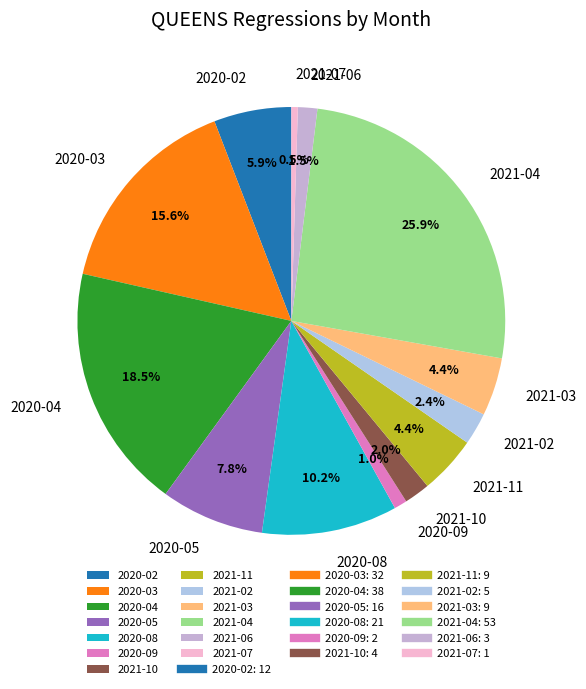

What is the total percentage of 2020-05 and 2021-06?

9.3%